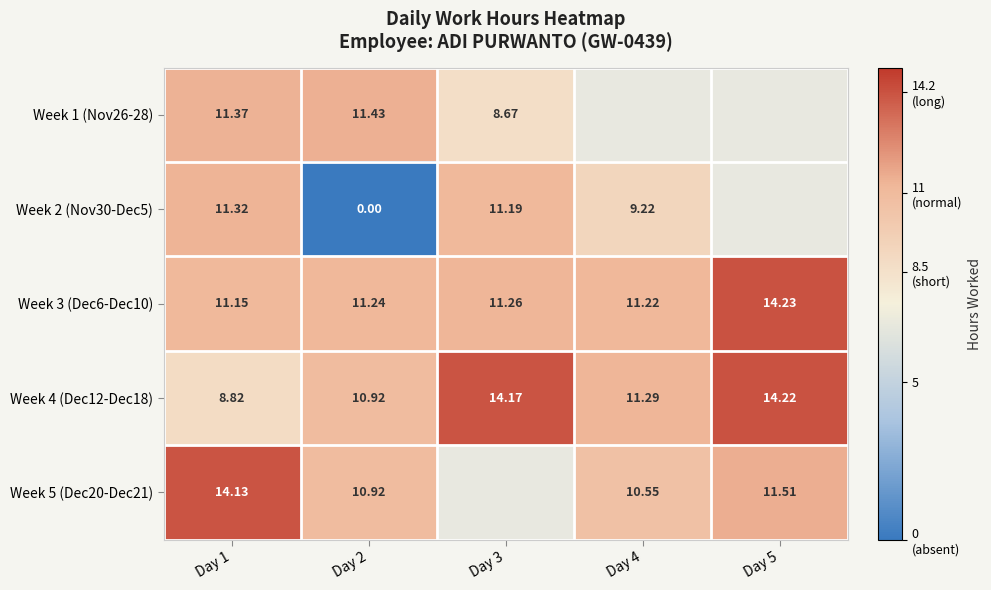

Between Day 4 and Day 2, which is larger?

Day 2